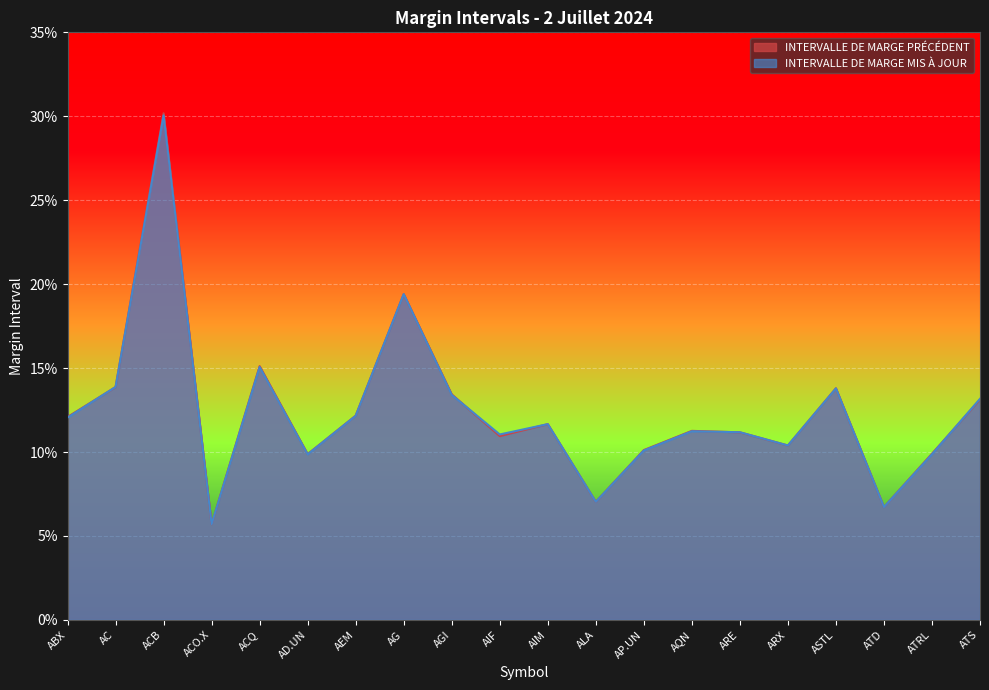

List the series in order of their overall mean, highest first.

INTERVALLE DE MARGE PRÉCÉDENT, INTERVALLE DE MARGE MIS À JOUR